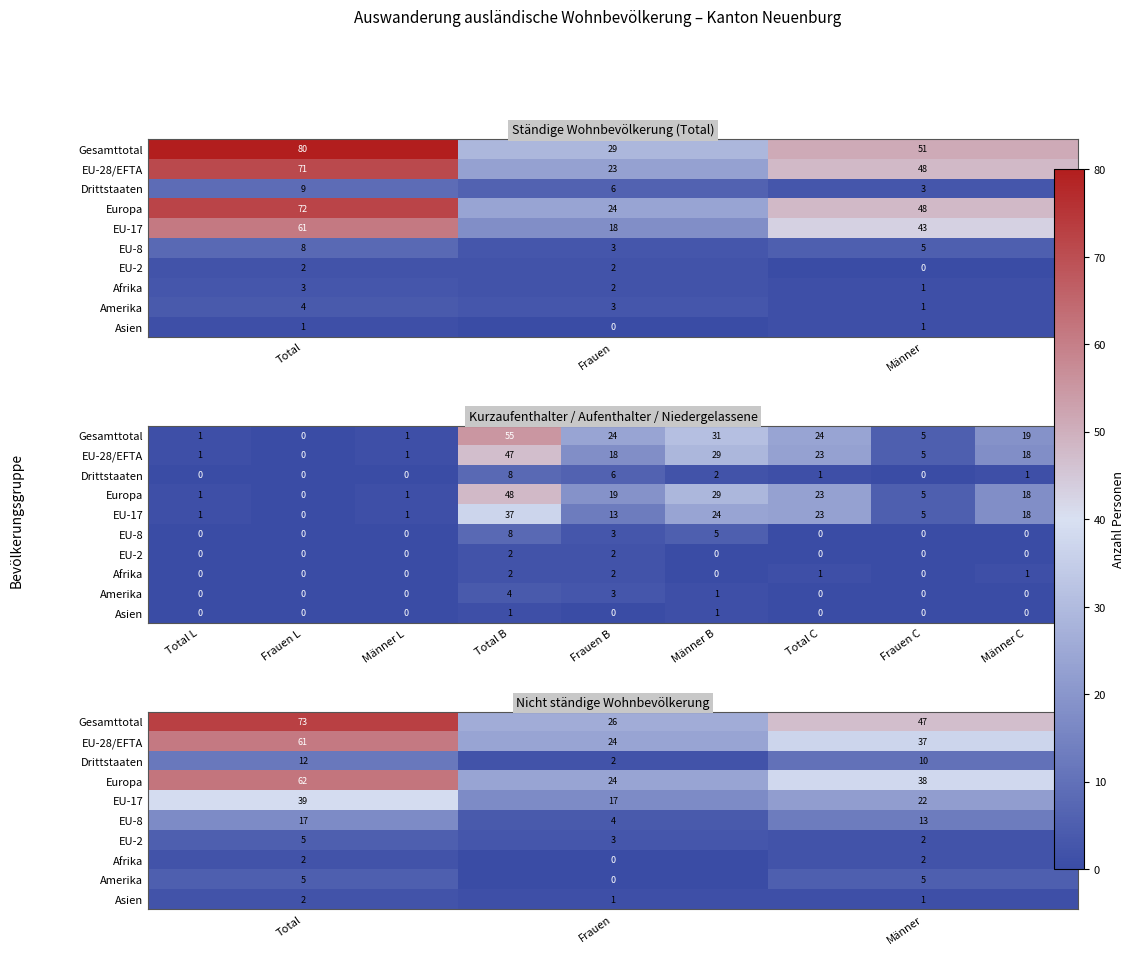

What is the total value across all series at Frauen?

101